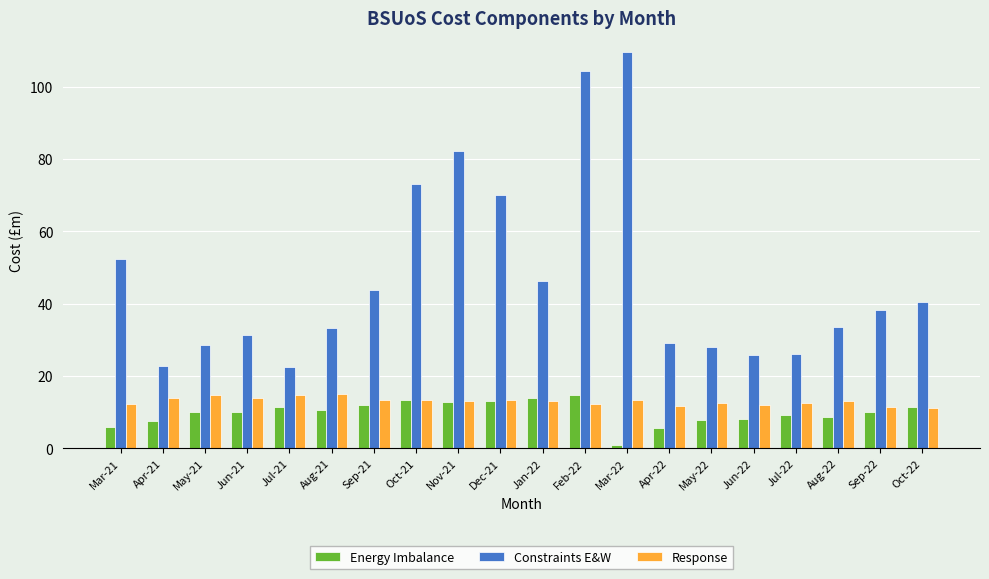

How many bars are there in total?

60